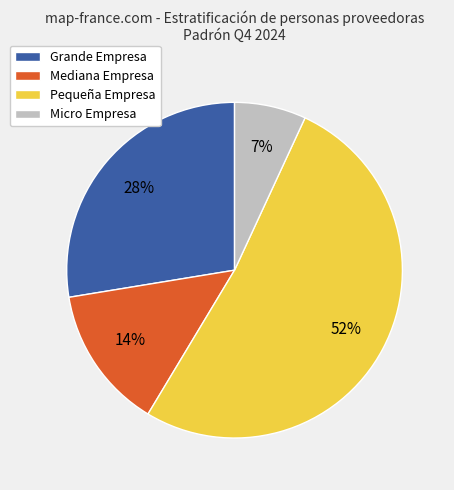

To the nearest percent, what percentage of the pie is Micro Empresa?

7%